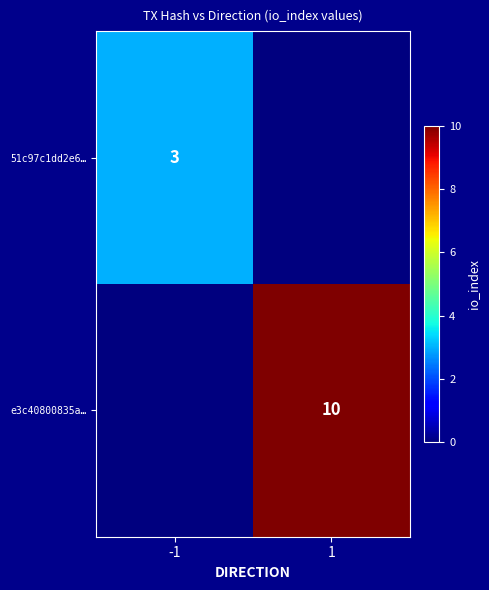

Is it true that 51c97c1dd2e6… equals 3 at -1?

True